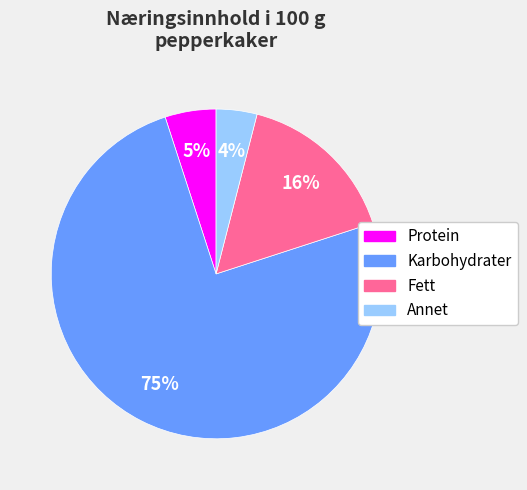

Which category has the biggest portion of the pie?

Karbohydrater